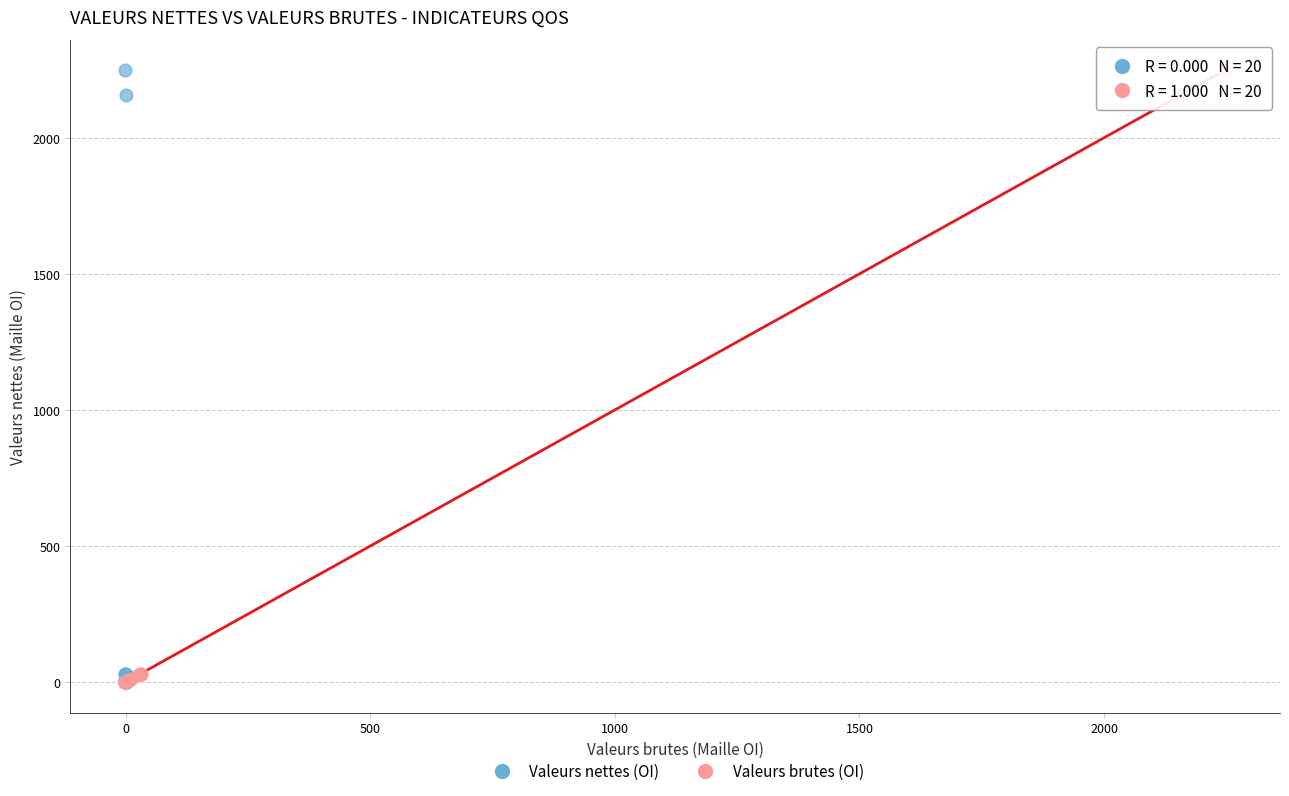

What are all the series names shown in the legend?

Valeurs nettes (OI), Valeurs brutes (OI)